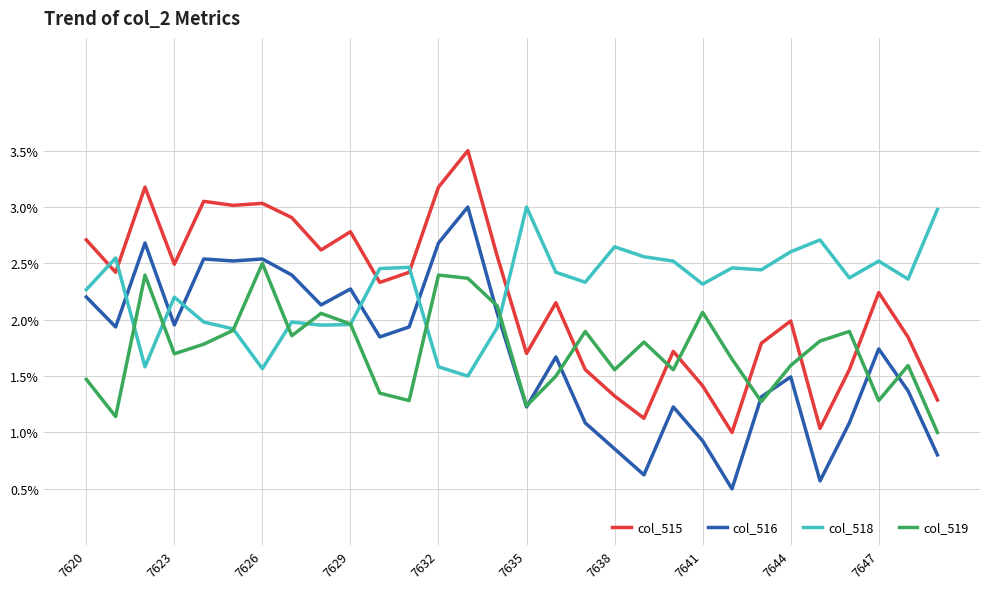

What is the maximum value for col_516?

3.0